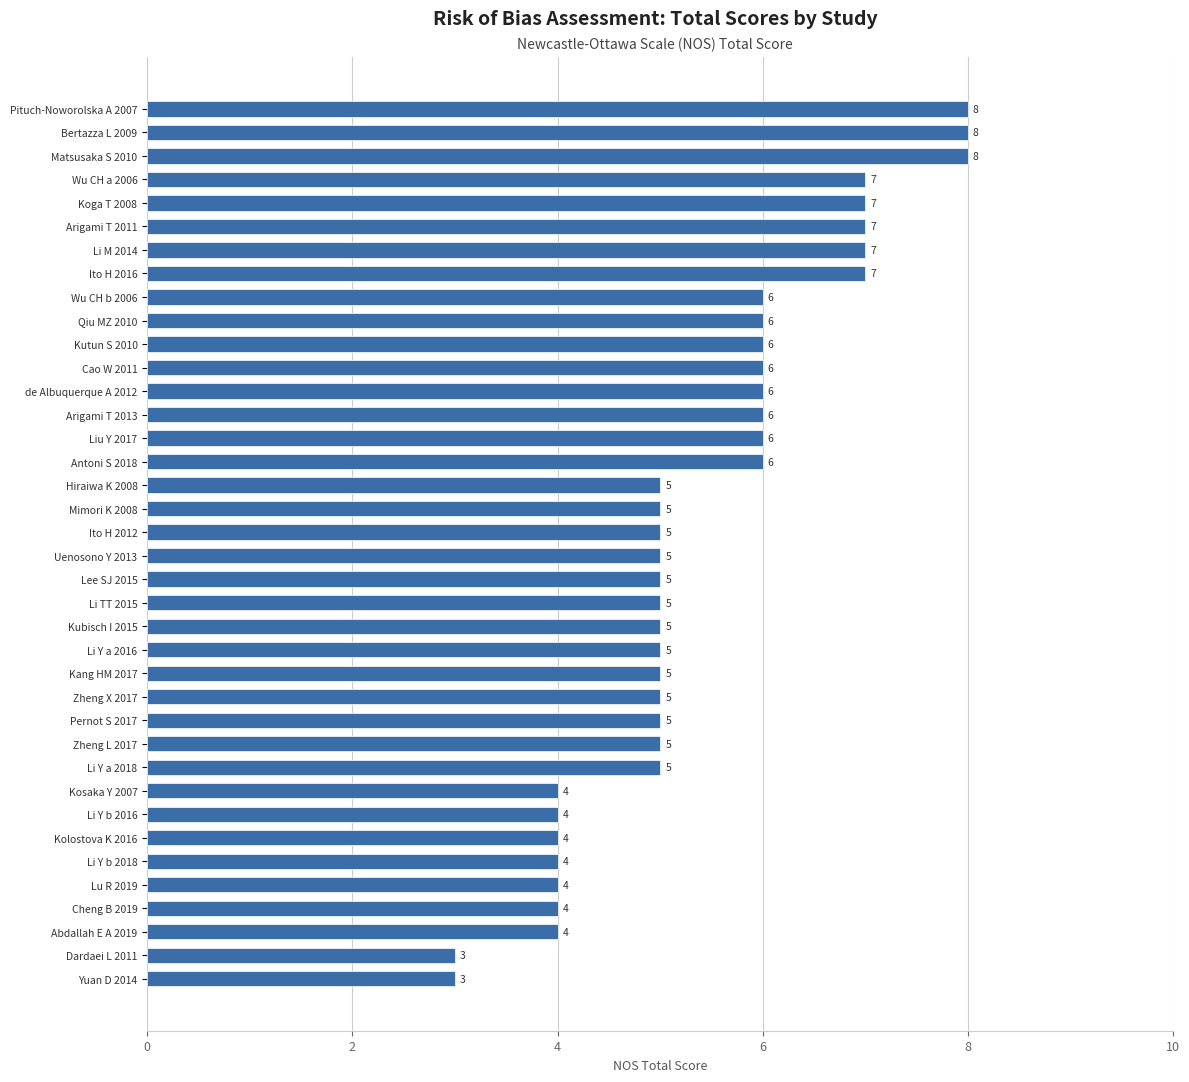

Approximately how many times larger is the value at Ito H 2016 compared to Bertazza L 2009?

0.9